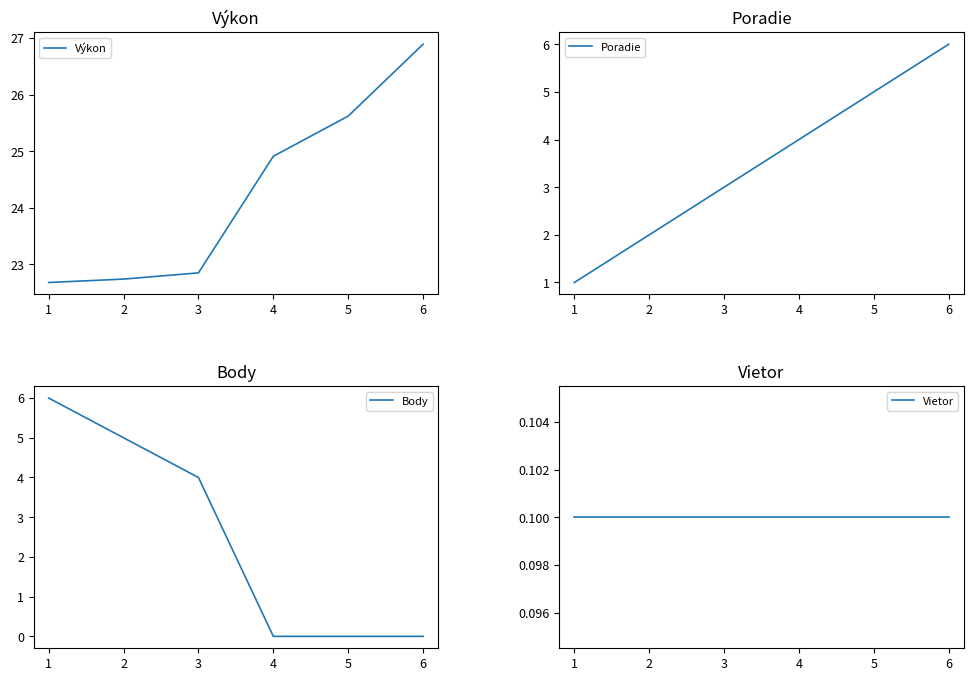

Rank the categories by Poradie value from lowest to highest.

1, 2, 3, 4, 5, 6